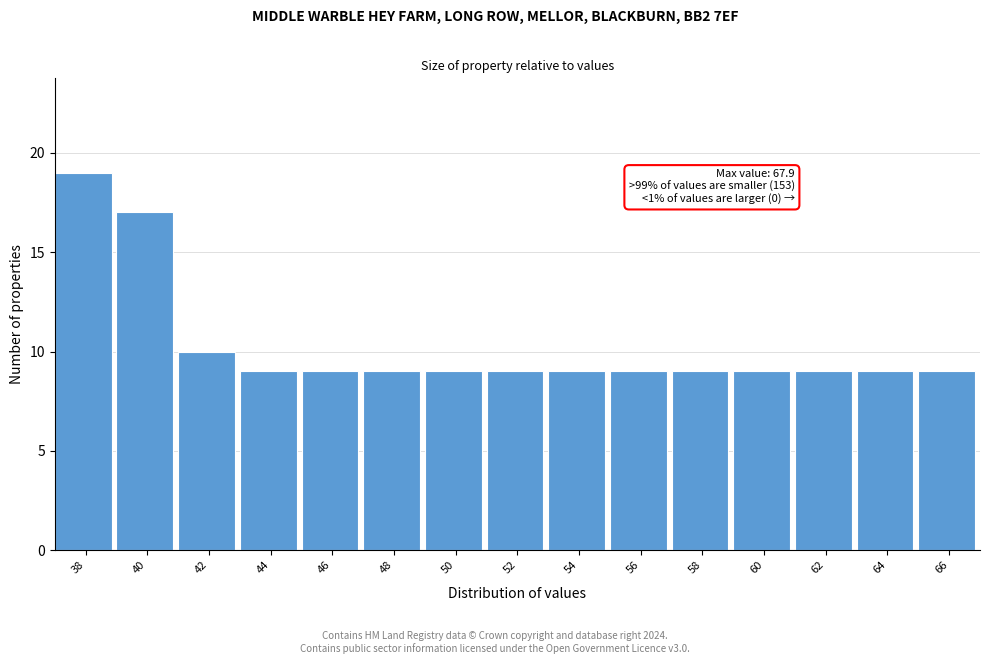

Reading left to right, extract all data points from this chart.

38=19	40=17	42=10	44=9	46=9	48=9	50=9	52=9	54=9	56=9	58=9	60=9	62=9	64=9	66=9